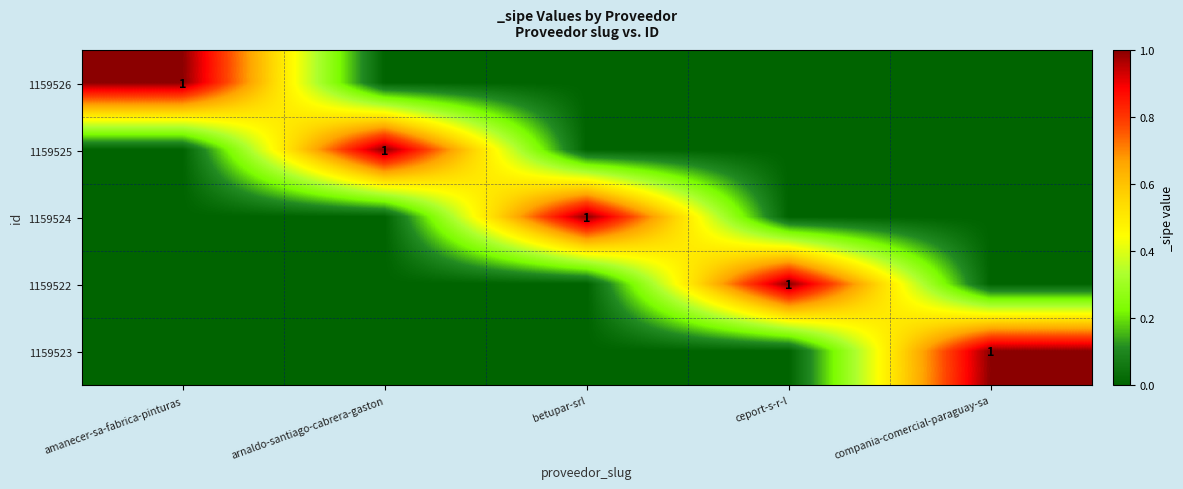

True or false: 1159526 has a value of 2 at amanecer-sa-fabrica-pinturas.

False